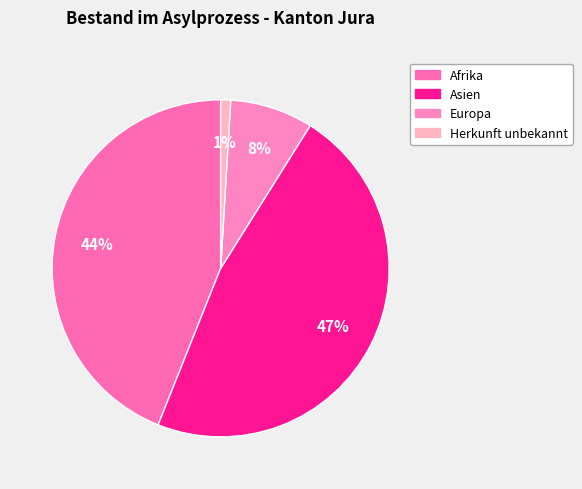

True or false: Herkunft unbekannt accounts for 1% of the total.

True